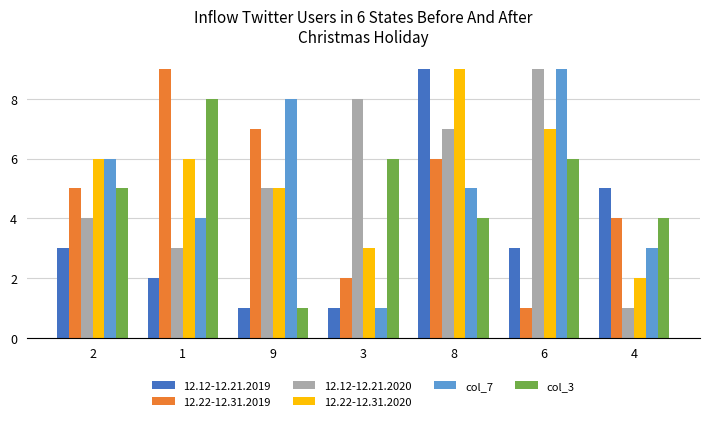

What is the difference between the col_7 values at 6 and 2?

3